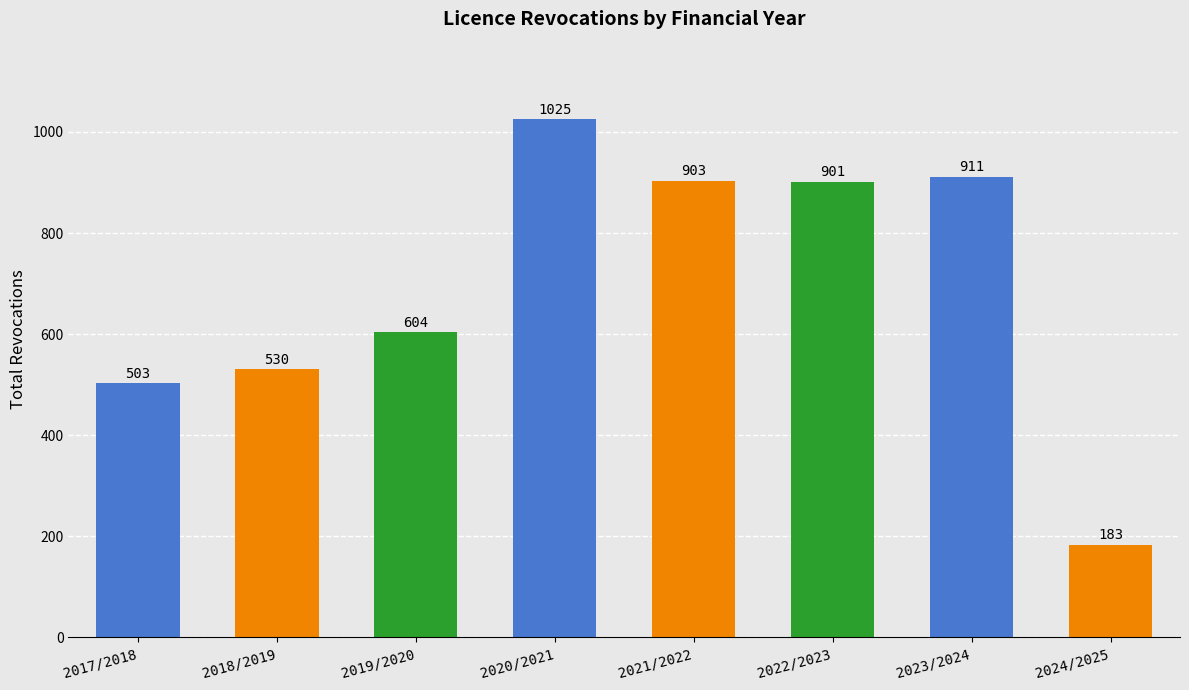

What is the approximate value at 2018/2019?

530